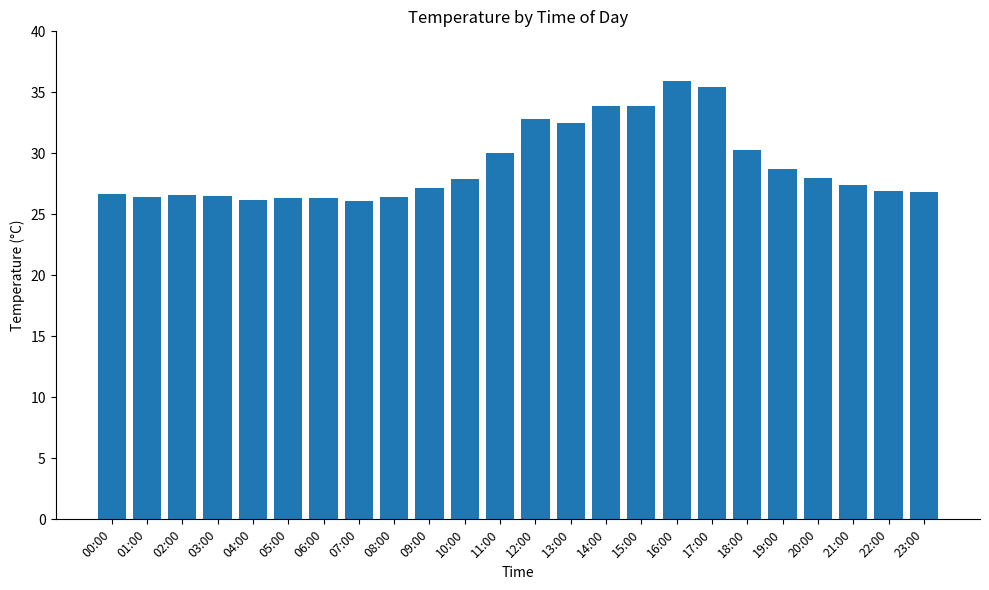

Count the number of data series in this chart.

1